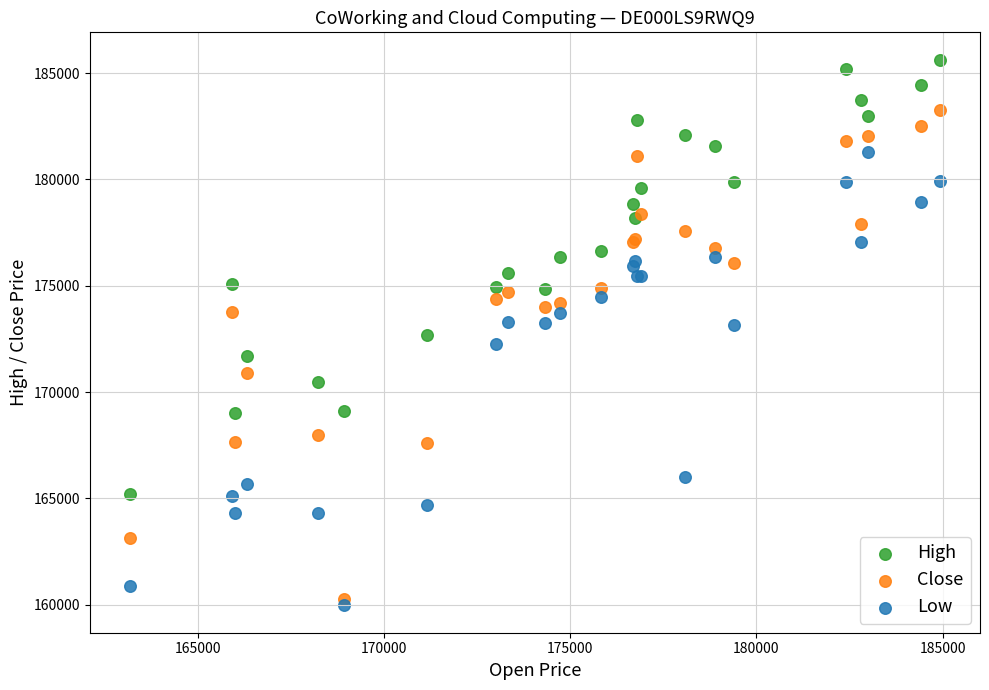

What are all the series names shown in the legend?

High, Close, Low